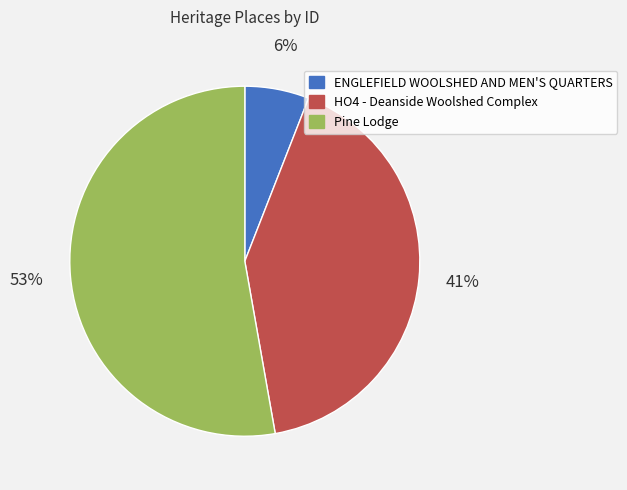

What is the smallest slice in the pie chart?

ENGLEFIELD WOOLSHED AND MEN'S QUARTERS